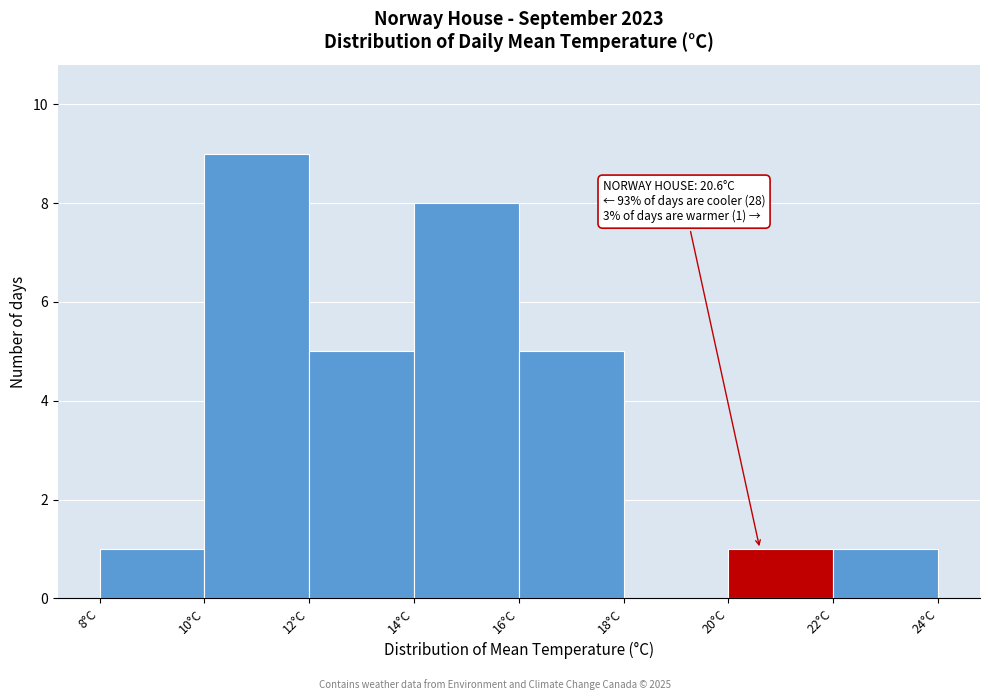

Over which range of the x-axis is the bar tallest?

10 to 12